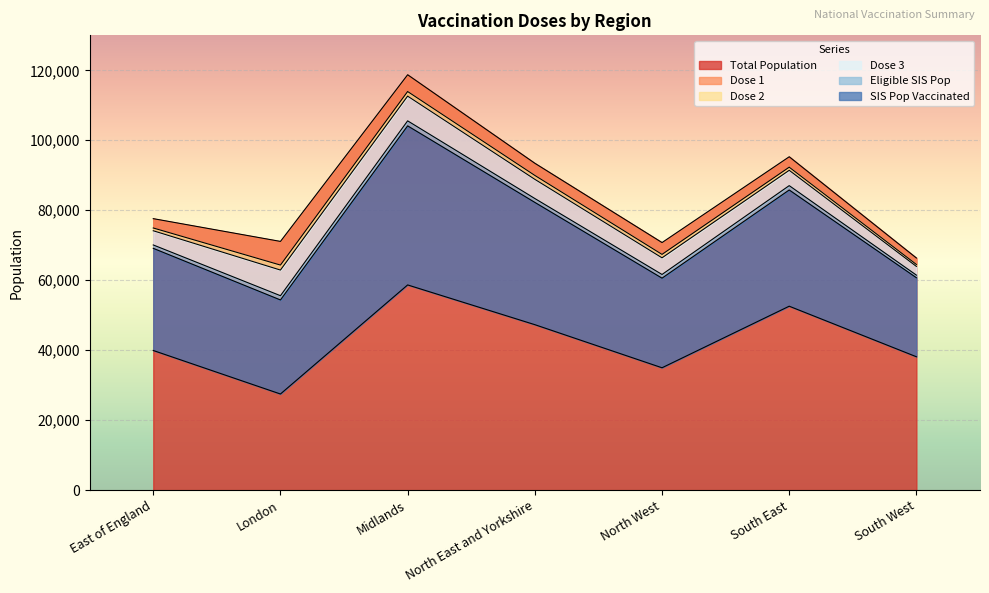

True or false: Dose 1 and Dose 3 intersect in this chart.

False